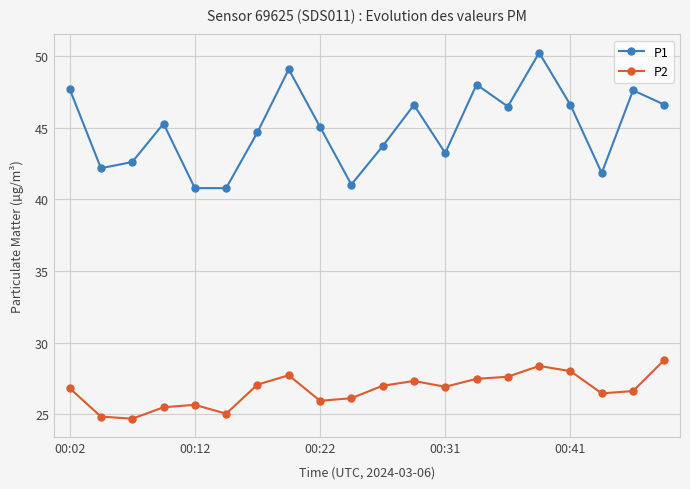

What is the lowest value of the P1 series?

40.8